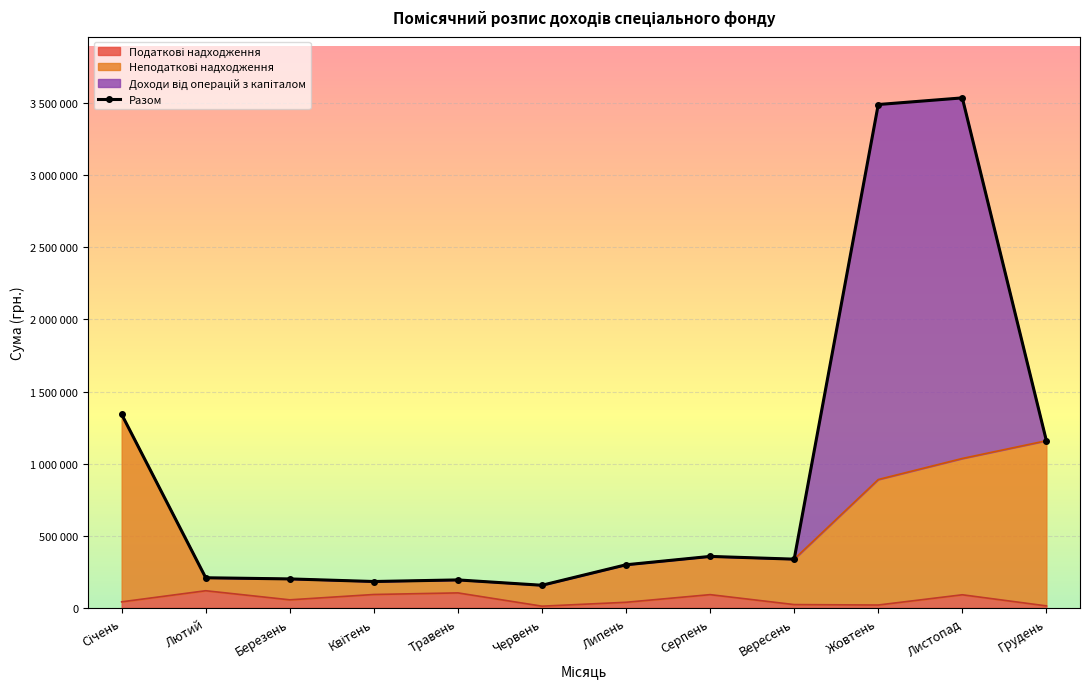

Rank the categories by value from lowest to highest.

Червень, Квітень, Травень, Березень, Лютий, Липень, Вересень, Серпень, Грудень, Січень, Жовтень, Листопад